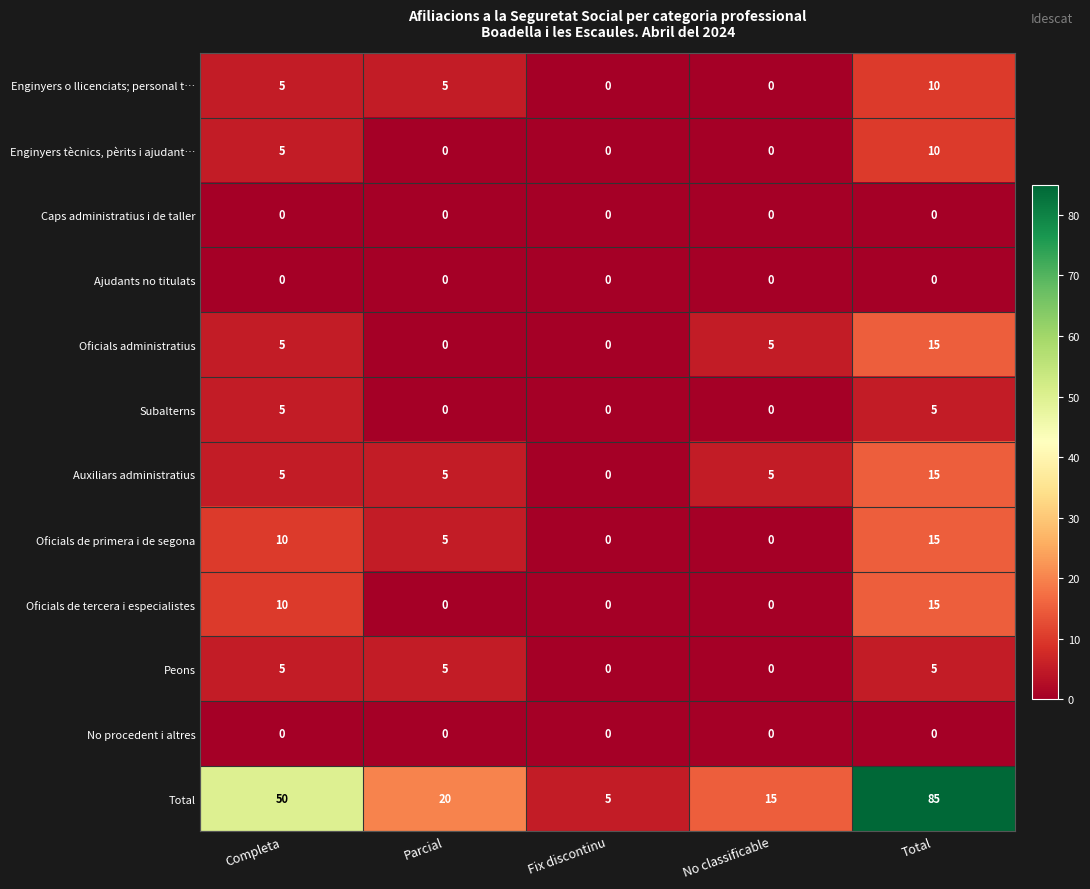

What is the difference between the second highest and minimum values in the Peons series?

5